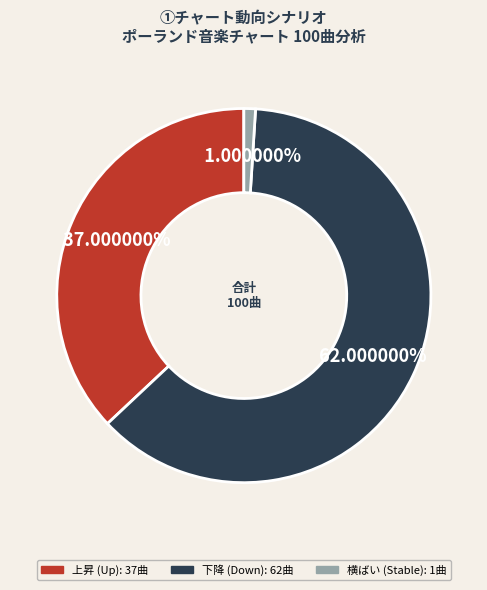

Is there a majority slice in this chart?

Yes